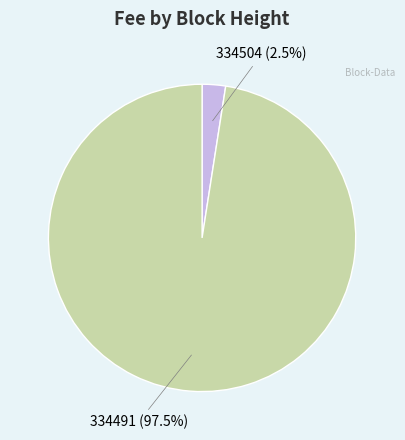

Is there any slice that represents more than half of the pie?

Yes